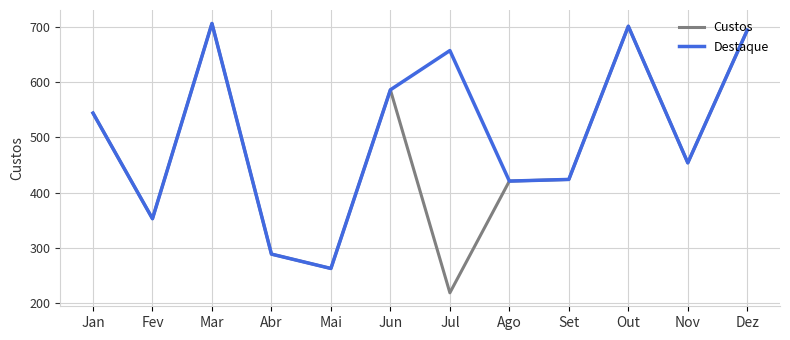

Is it true that Destaque equals 586 at Jun?

True